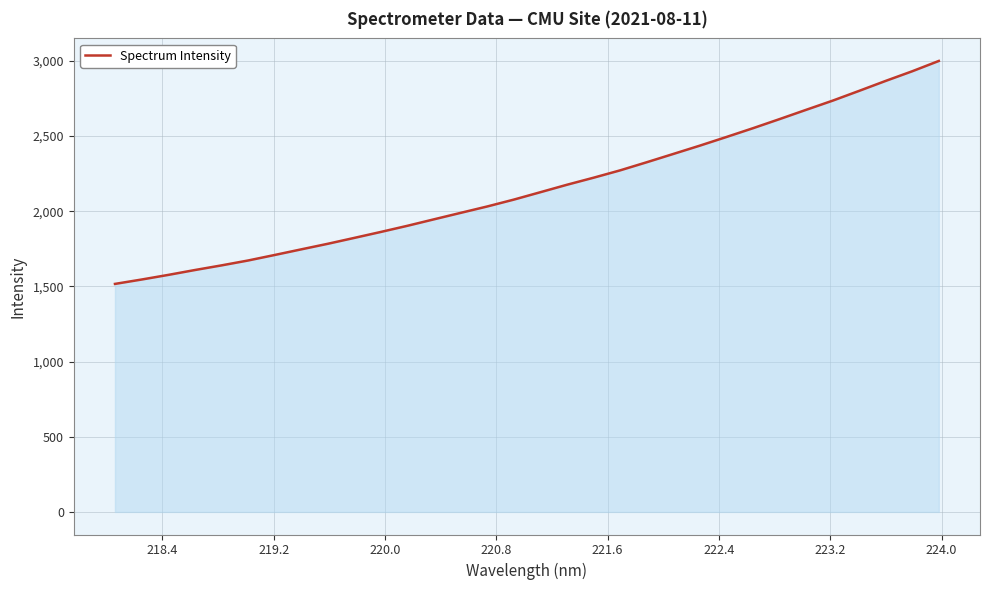

What is the minimum value shown in the chart?

1517.0